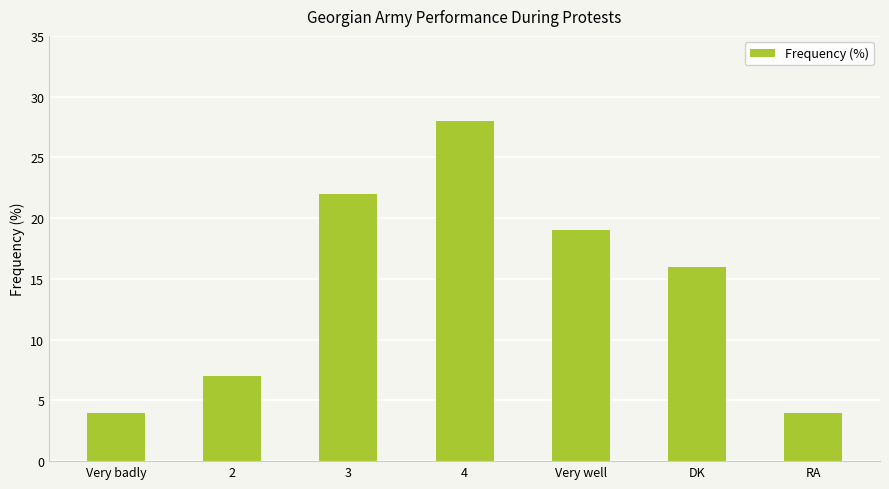

Reading left to right, extract all data points from this chart.

Very badly=4	2=7	3=22	4=28	Very well=19	DK=16	RA=4